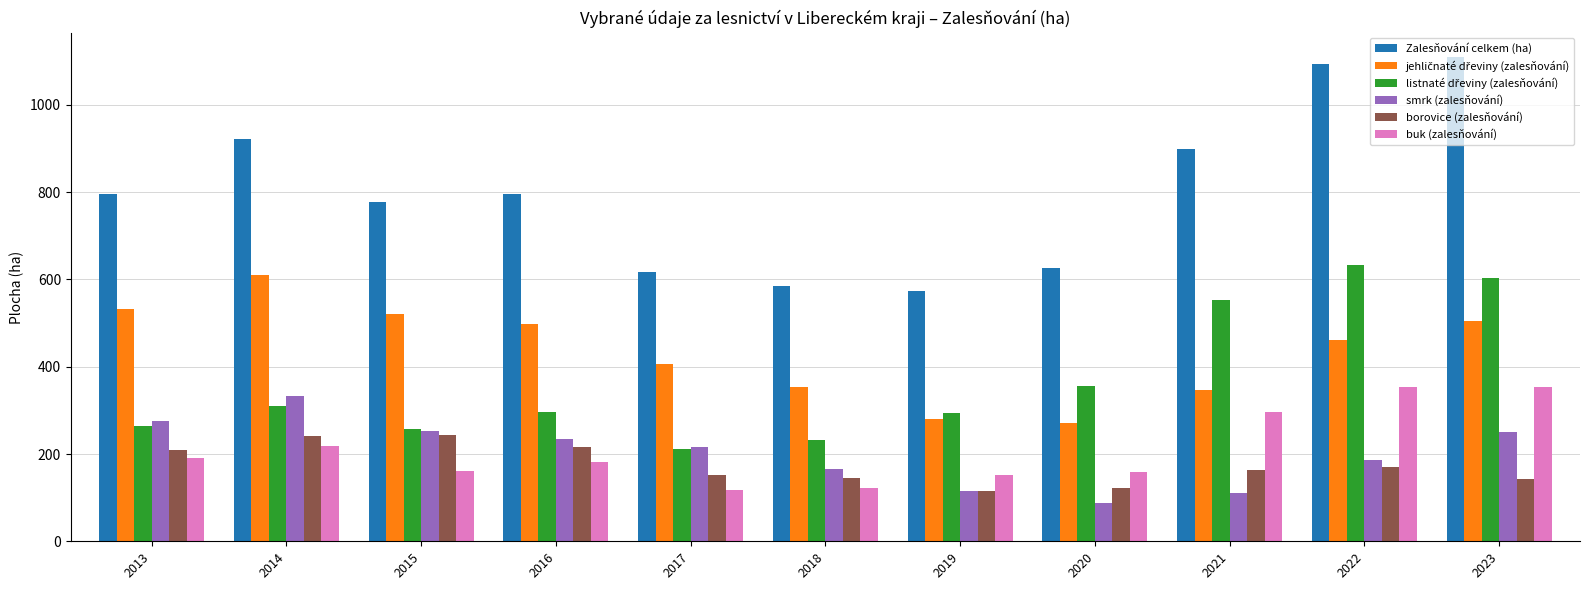

True or false: buk (zalesňování) has a value of 94.9 at 2015.

False